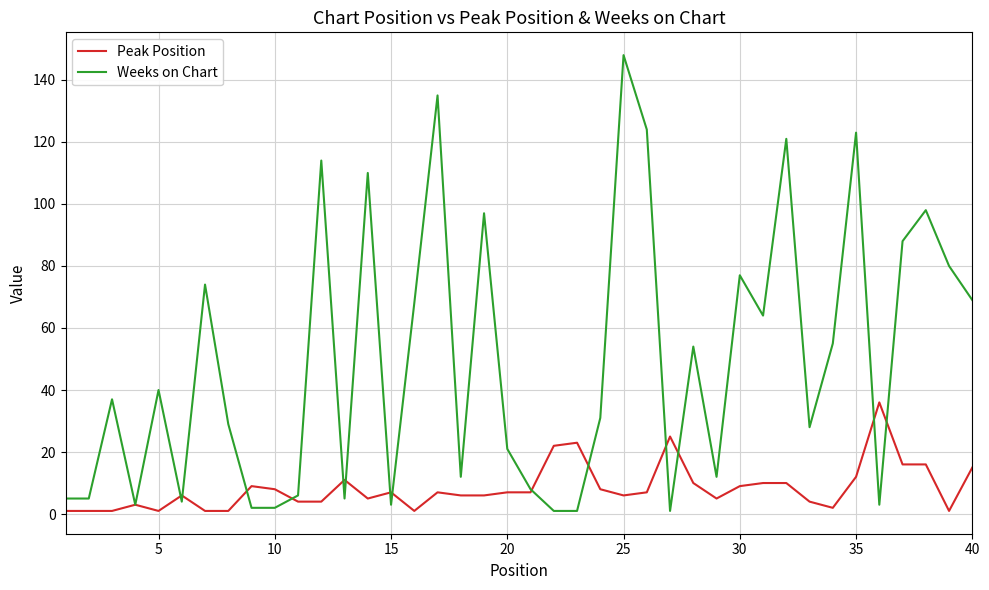

What is the maximum value for Peak Position?

36